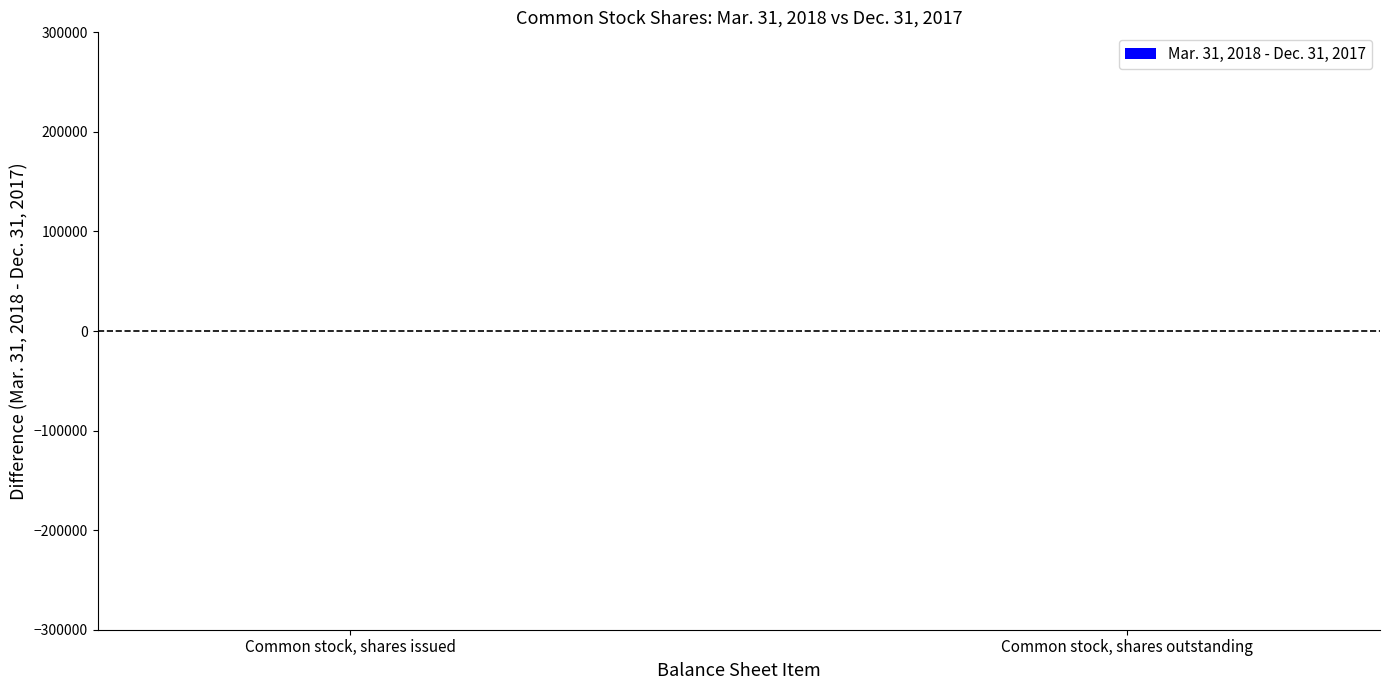

True or false: Mar. 31, 2018 has a value of 13153879 at Common stock, shares issued.

True